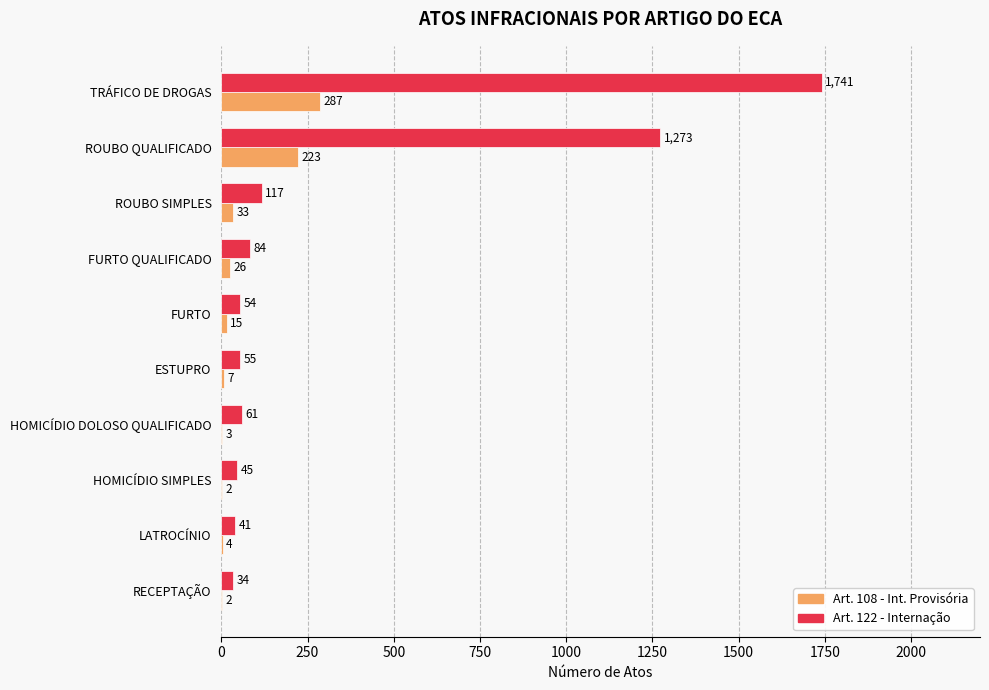

Between FURTO and HOMICÍDIO DOLOSO QUALIFICADO, which series saw the biggest shift?

Art. 108 - Int. Provisória